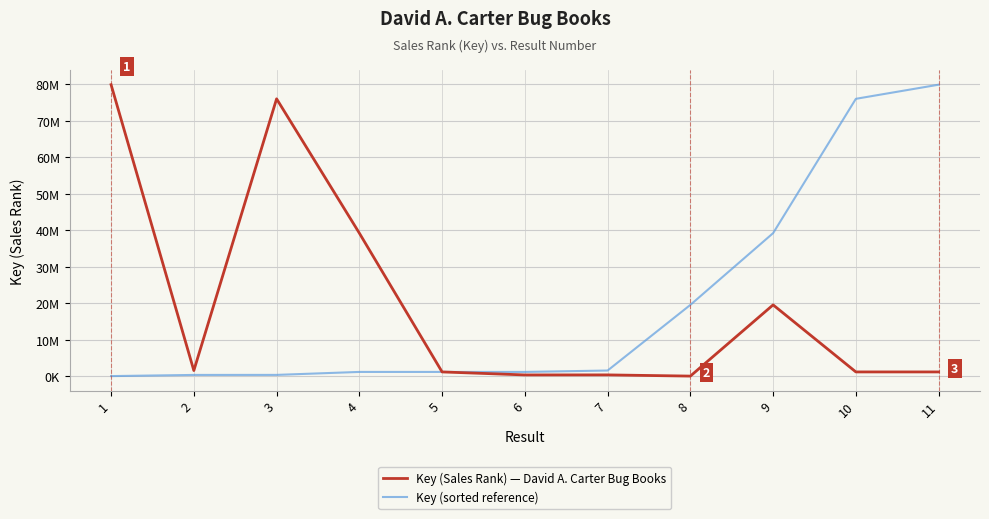

What are all the series names shown in the legend?

Key (Sales Rank) — David A. Carter Bug Books, Key (sorted reference)